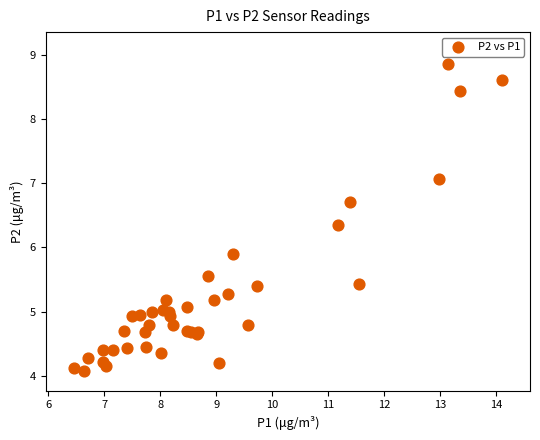

What Y value in the scatter plot is closest to 6?

5.9